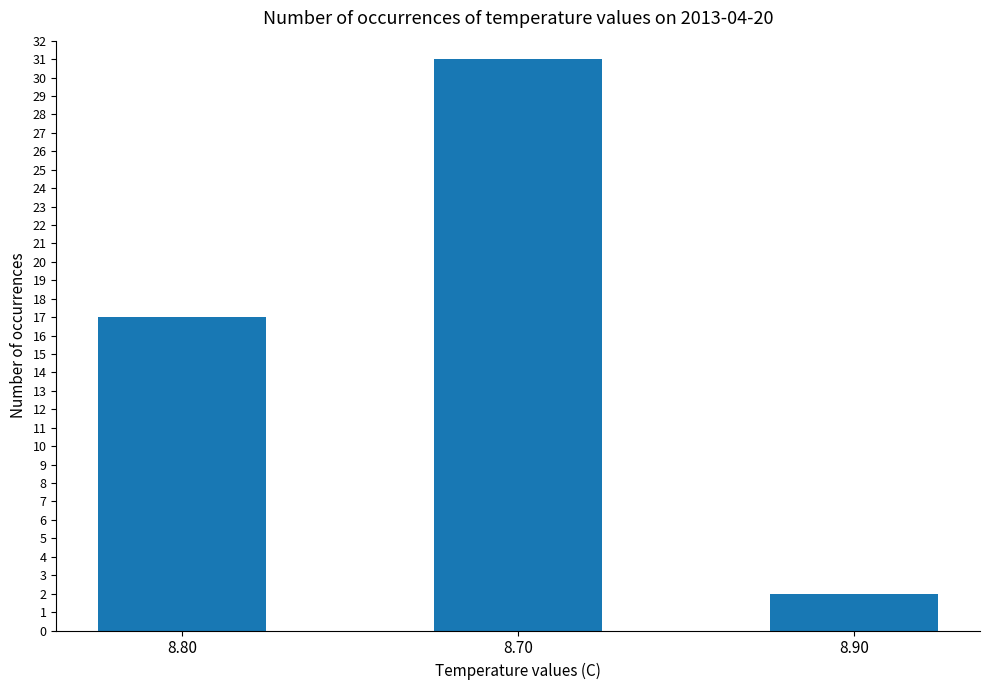

Rank the categories by value from lowest to highest.

8.90, 8.80, 8.70